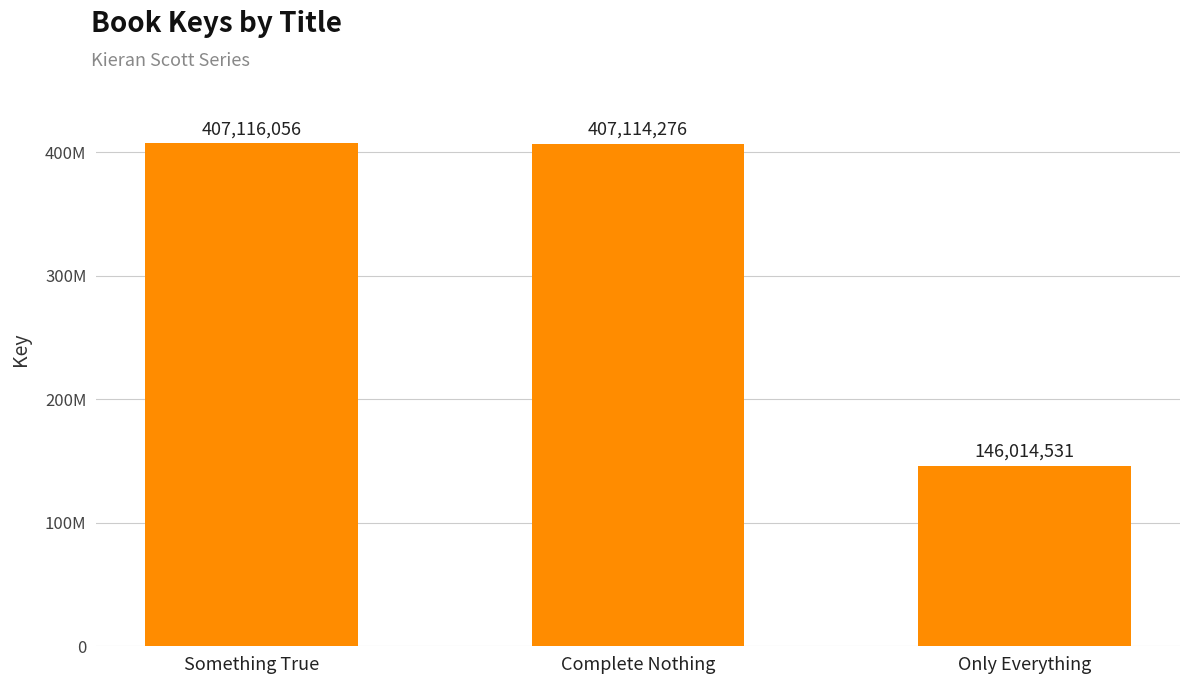

What is the sum of all values?

960244863